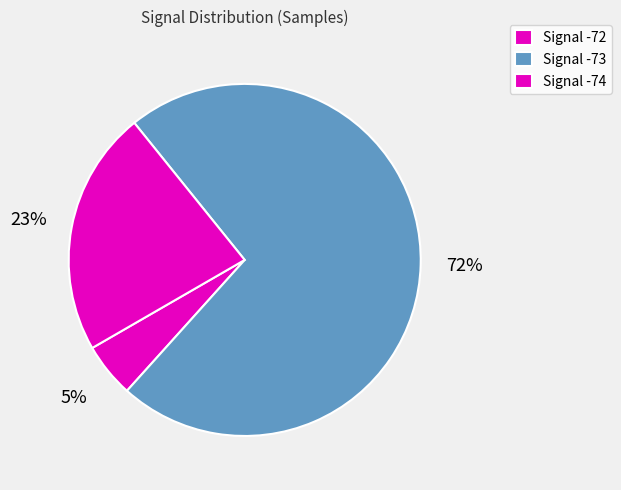

How many segments does this pie chart have?

3